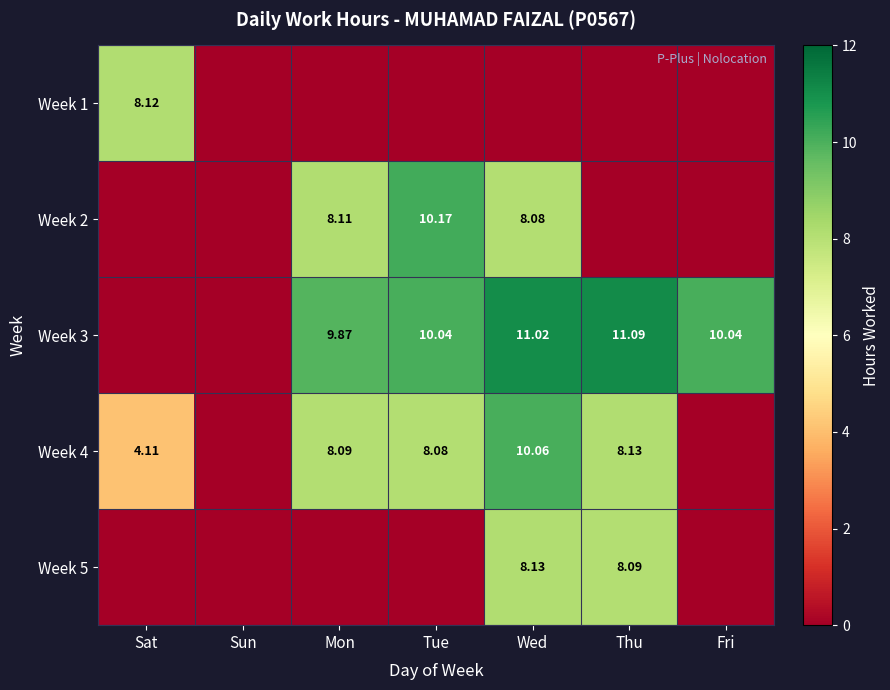

Rank the series by their maximum value, from lowest to highest.

Week 1, Week 5, Week 4, Week 2, Week 3